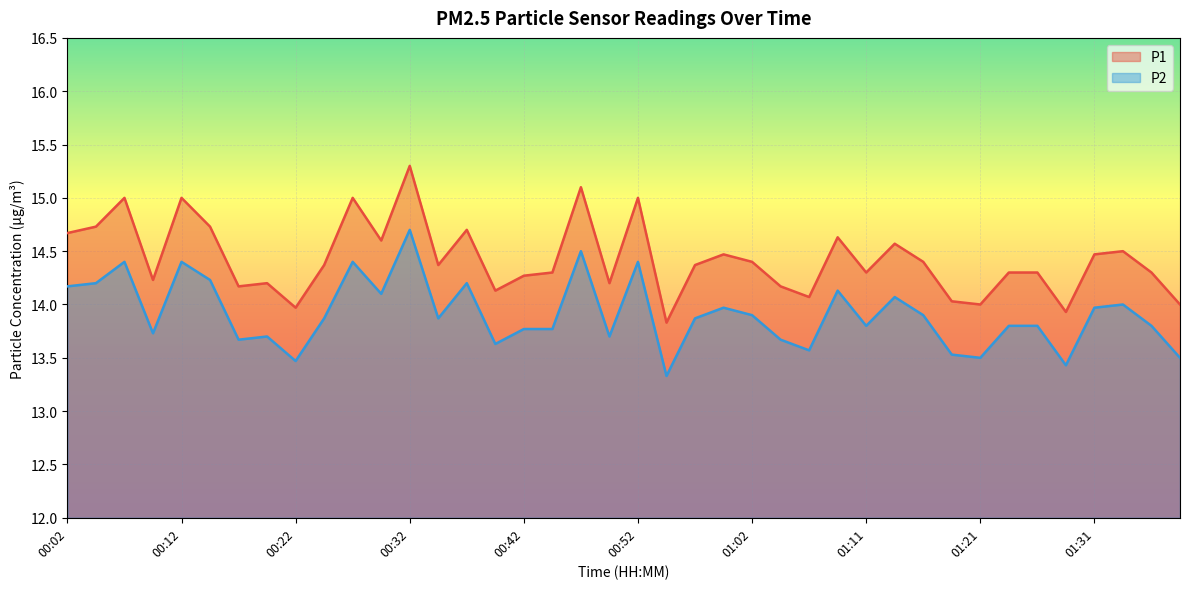

What is the spread (max minus min) of values at 00:22?

0.5